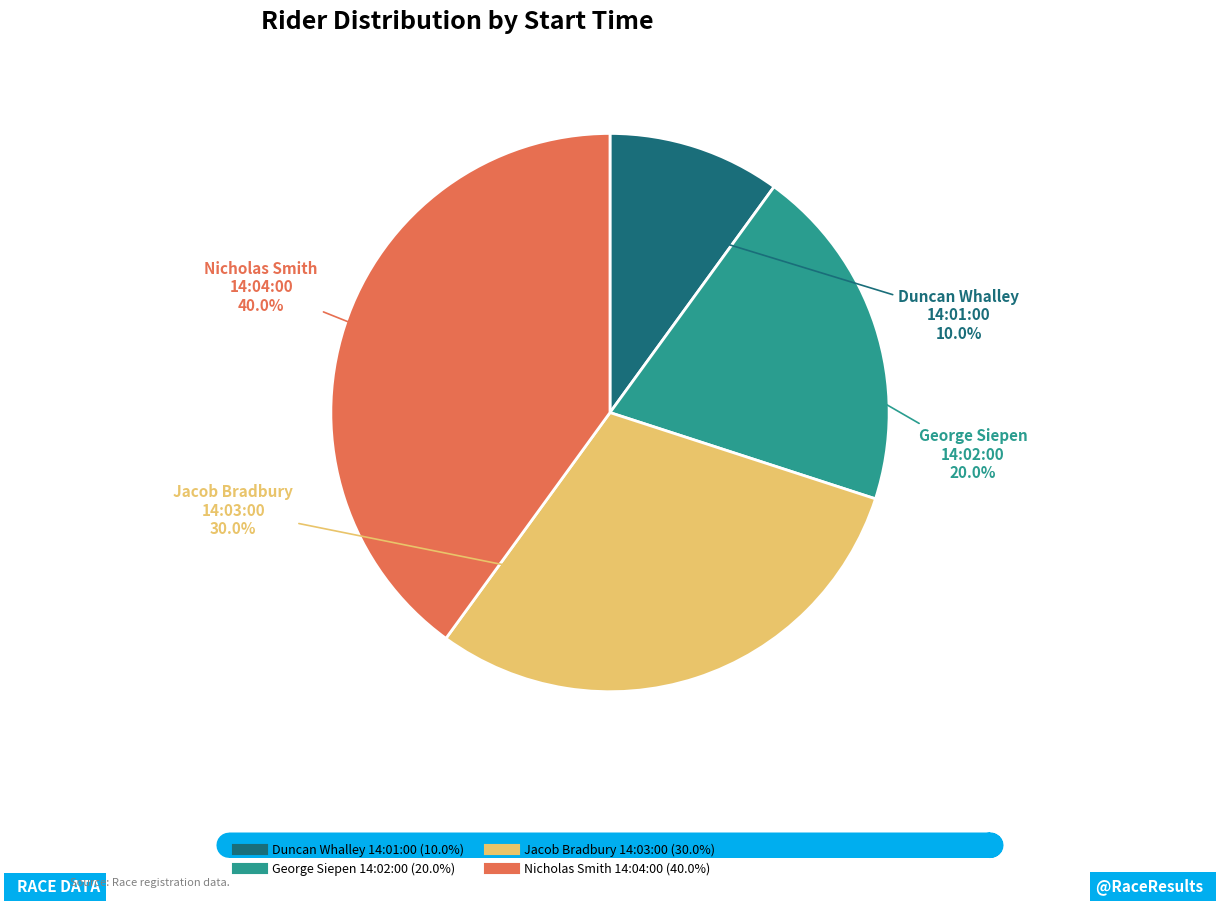

Which has a higher value, George Siepen 14:02:00 or Nicholas Smith 14:04:00?

Nicholas Smith 14:04:00